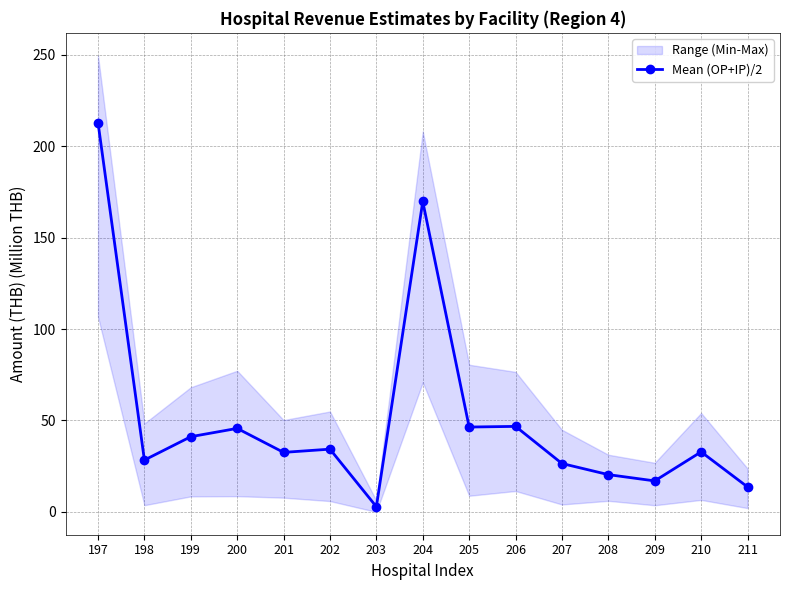

List the labels in order of value, largest first.

197, 204, 206, 205, 200, 199, 202, 210, 201, 198, 207, 208, 209, 211, 203